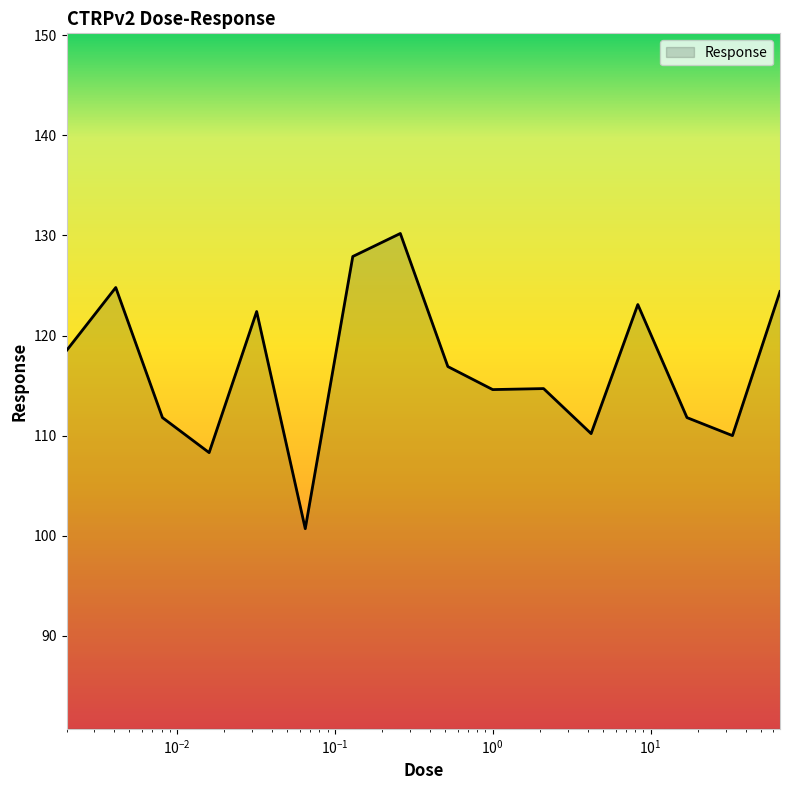

What is the difference between the maximum and minimum values?

29.5